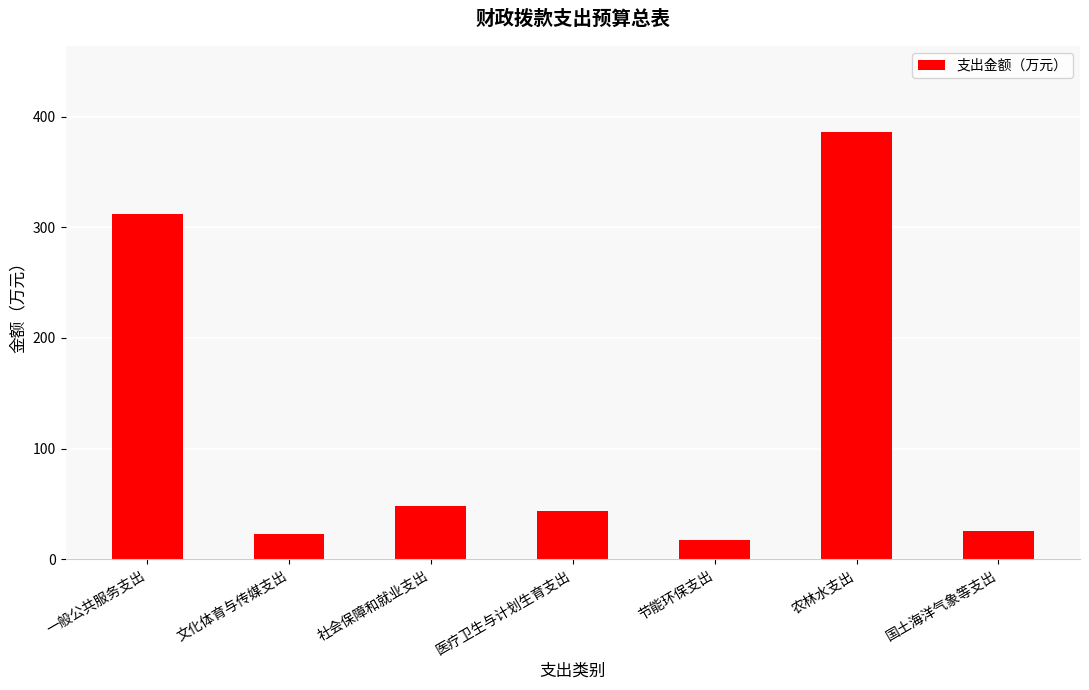

What is the label of the 3rd bar from the right?

节能环保支出